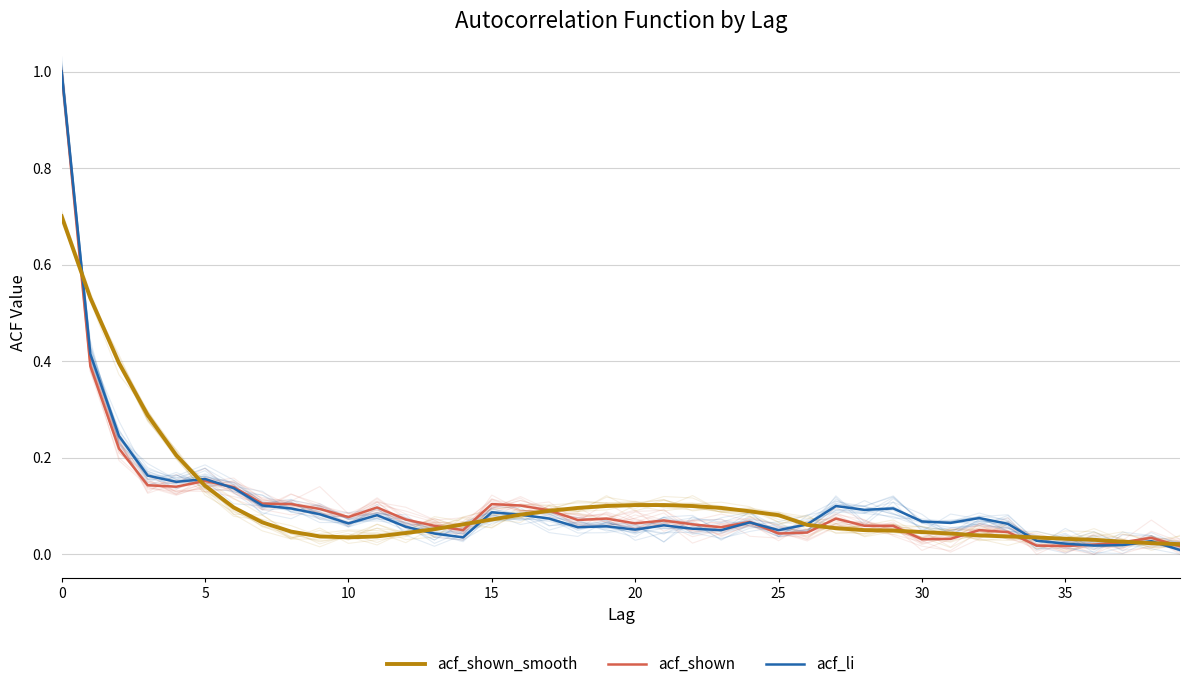

What is the average value of the acf_shown series?

0.1